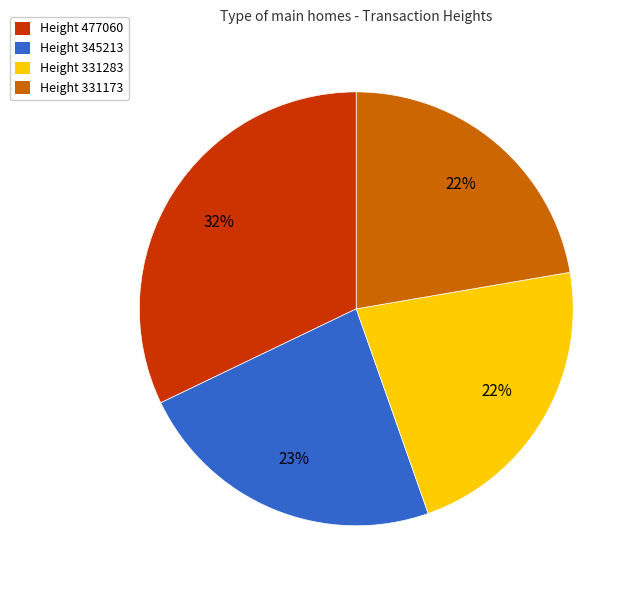

Is there a majority slice in this chart?

No